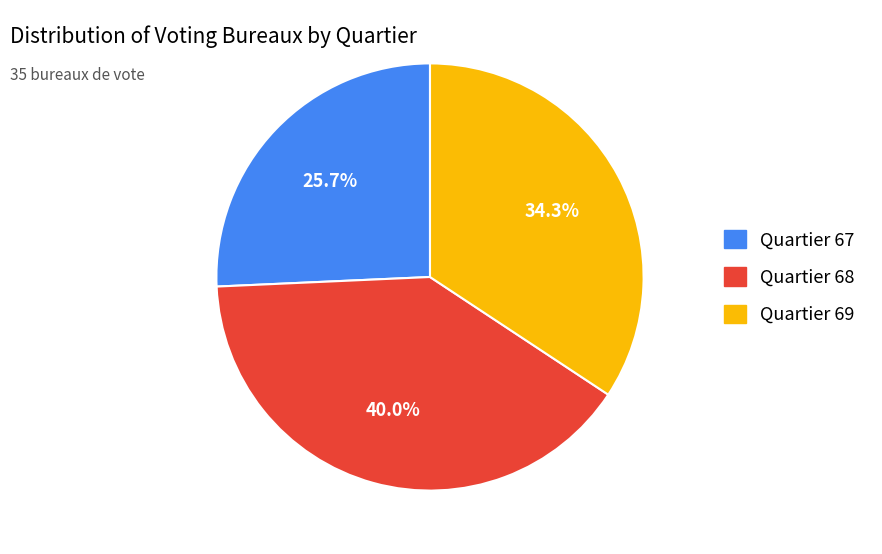

Does Quartier 68 represent more than half of the total?

No